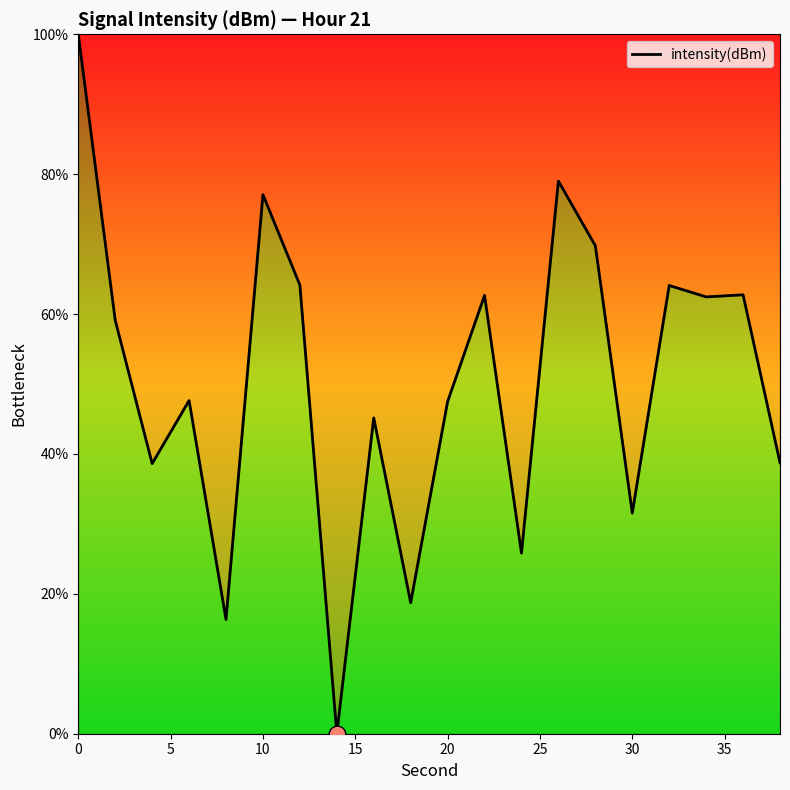

What is the greatest value displayed?

100.0